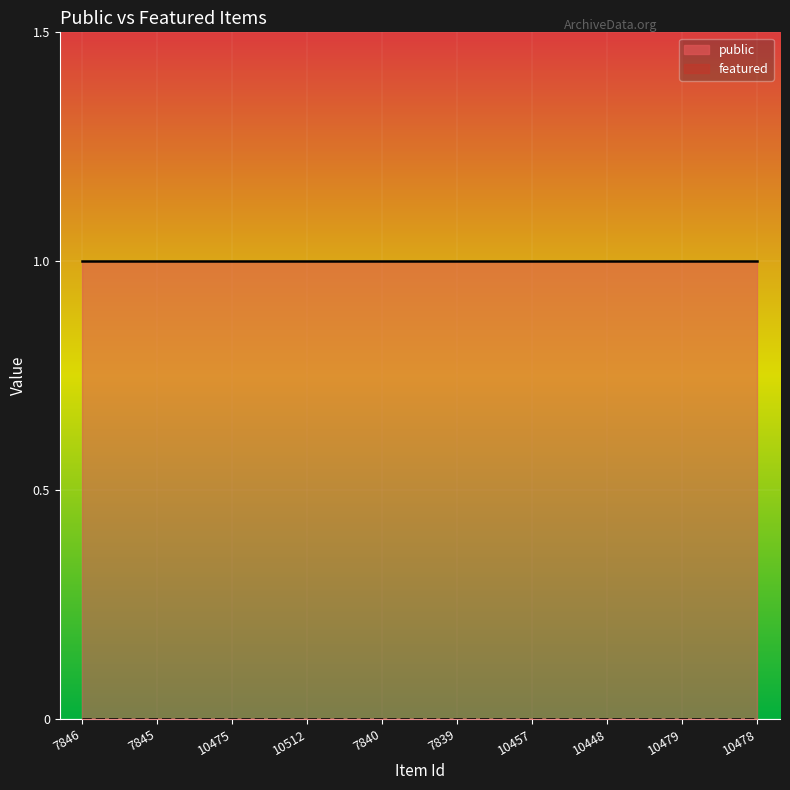

What is the average value of the public series?

1